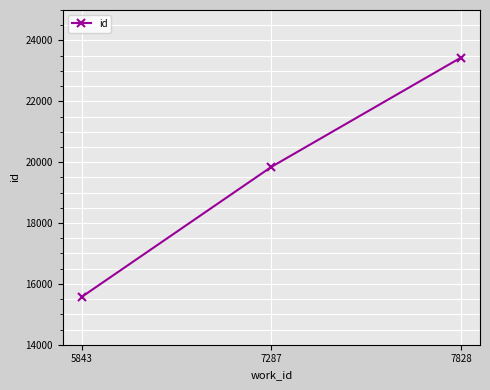

Rank the categories by value from highest to lowest.

7828, 7287, 5843